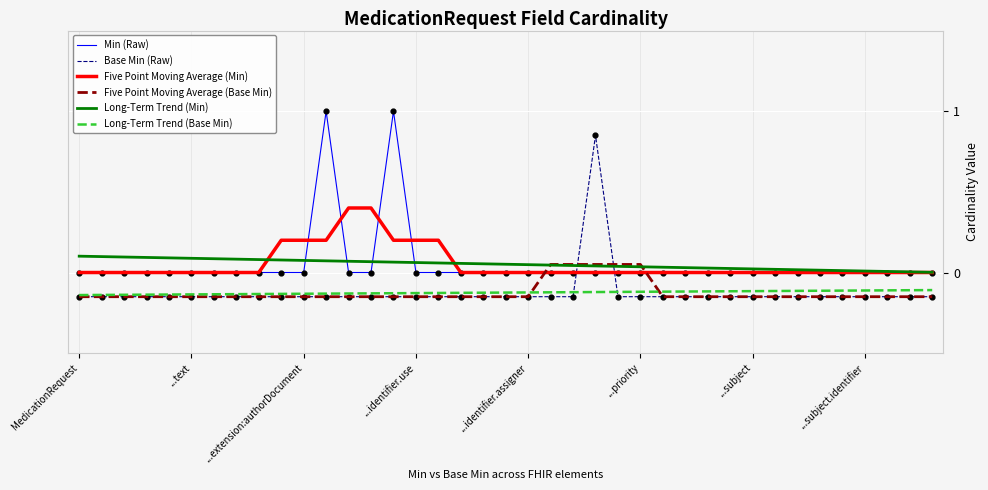

True or false: Long-Term Trend (Base Min) and Base Min (Raw) cross at least once.

True